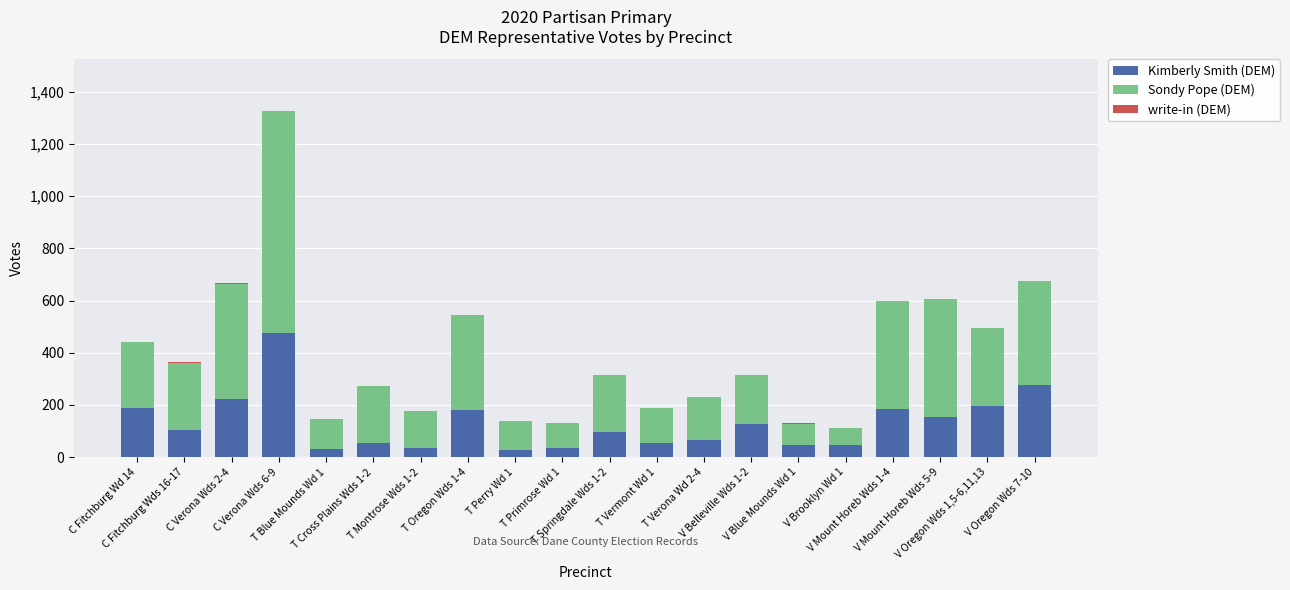

What is the maximum value for Kimberly Smith (DEM)?

474